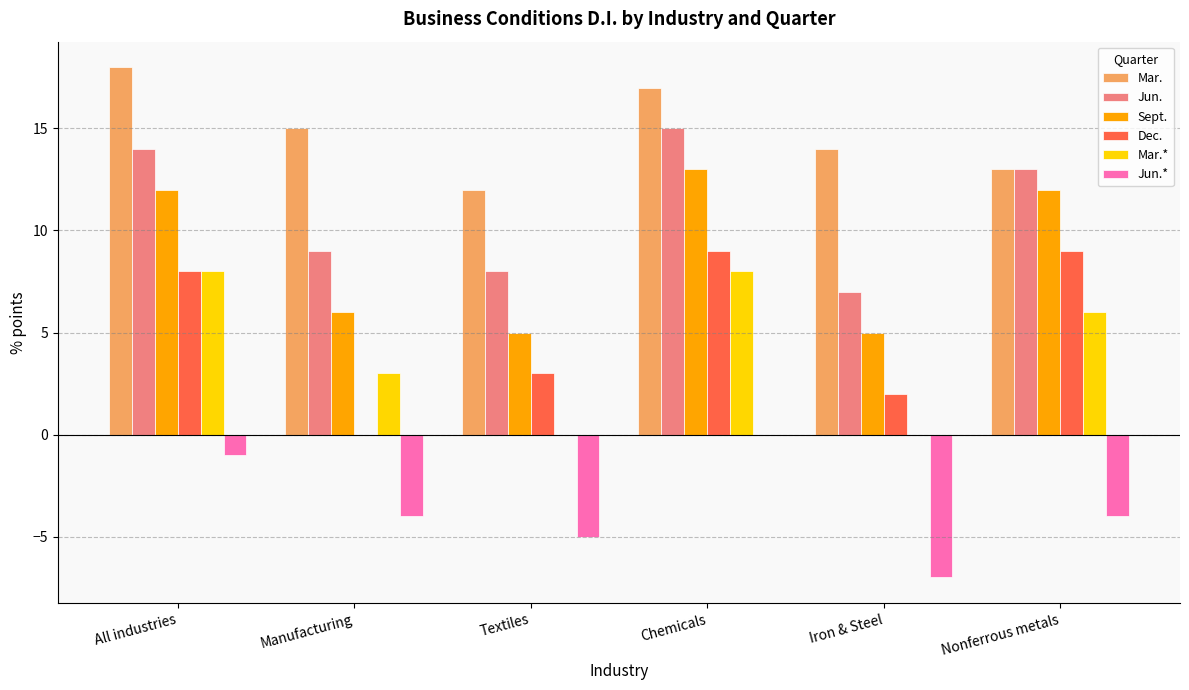

What is the sum of the Mar. values at Iron & Steel and Manufacturing?

29